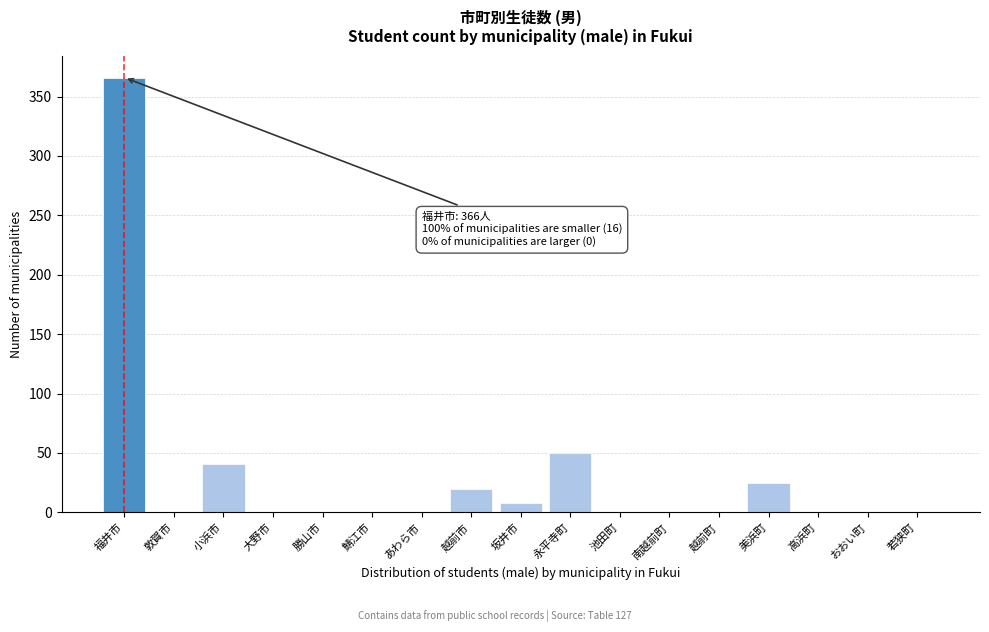

Reading left to right, what are all the values shown in this chart?

福井市=366	敦賀市=0	小浜市=41	大野市=0	勝山市=0	鯖江市=0	あわら市=0	越前市=20	坂井市=8	永平寺町=50	池田町=0	南越前町=0	越前町=0	美浜町=25	高浜町=0	おおい町=0	若狭町=0